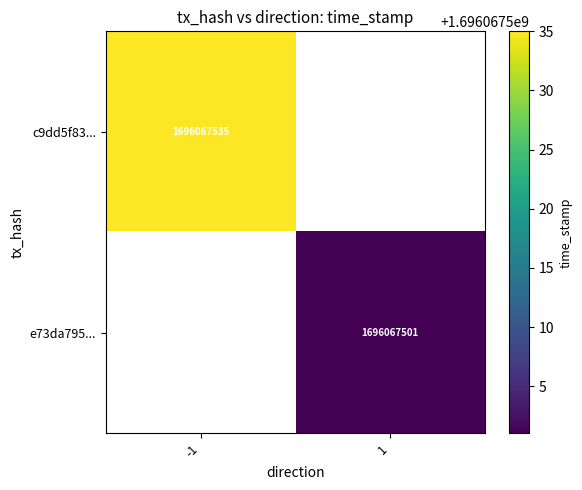

What is the difference between the highest and lowest values at direction?

2